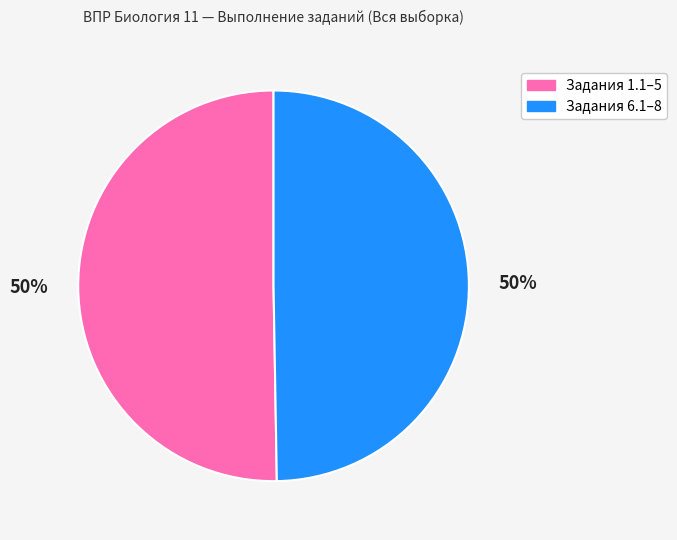

How many slices are in this pie chart?

2